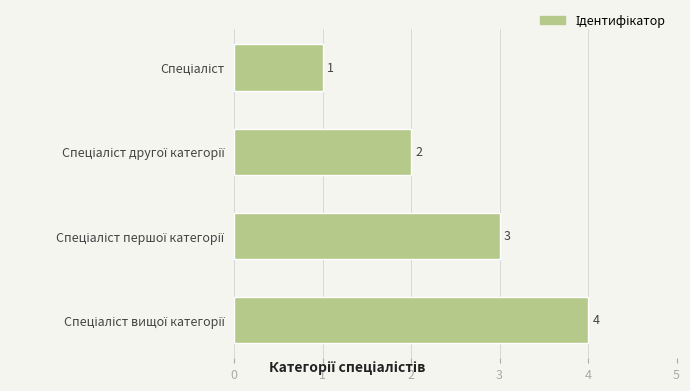

What is the value of the 3rd bar from the top?

3